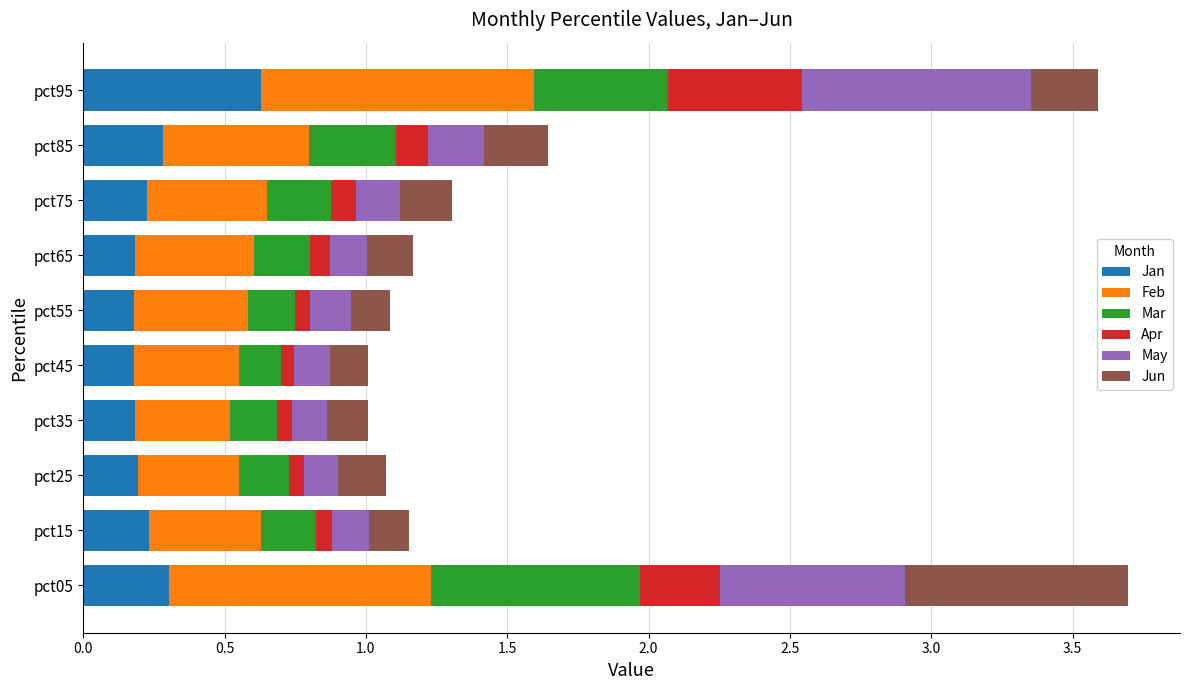

The Jan series shows 0.1 at pct75. True or false?

False